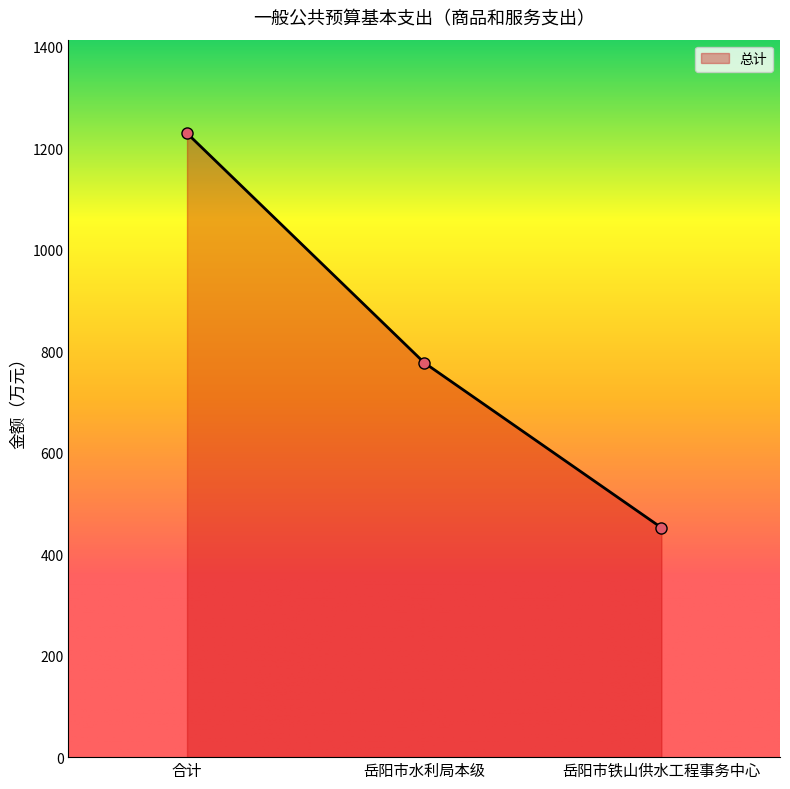

Does the chart display data point markers on the line(s)?

Yes